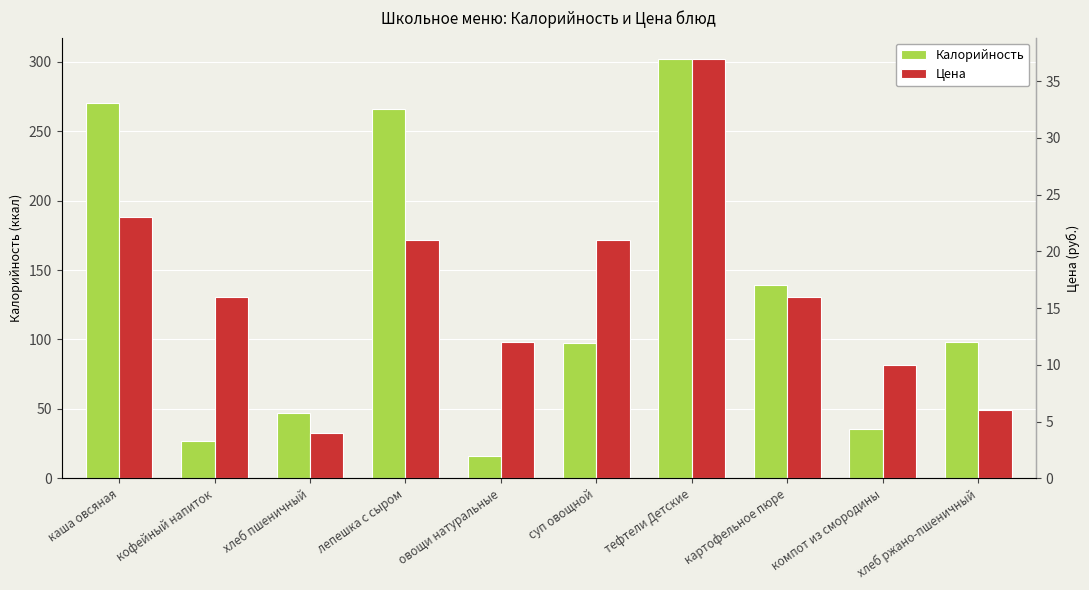

How many bars are there in each group?

2